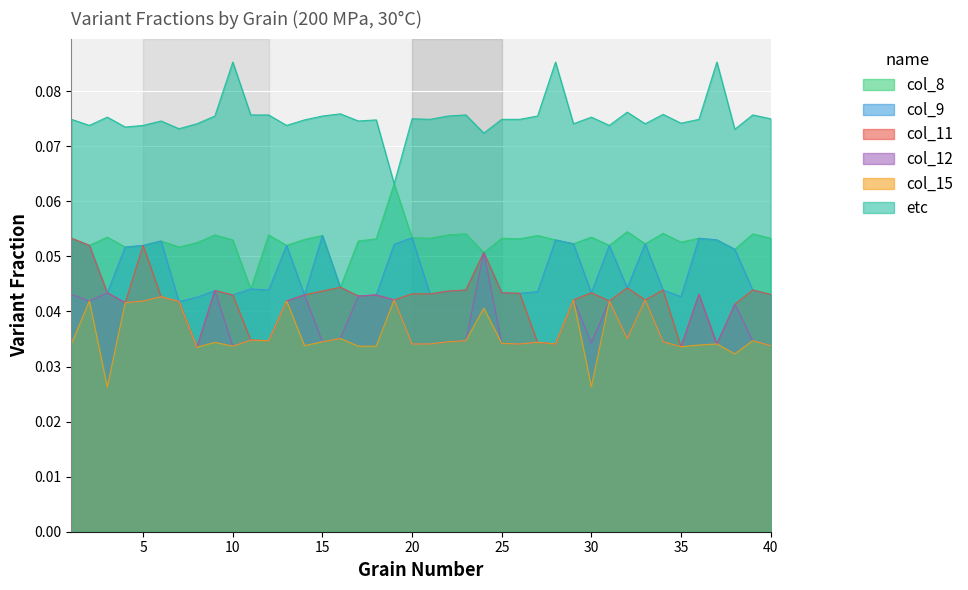

True or false: col_15 and col_12 intersect in this chart.

False